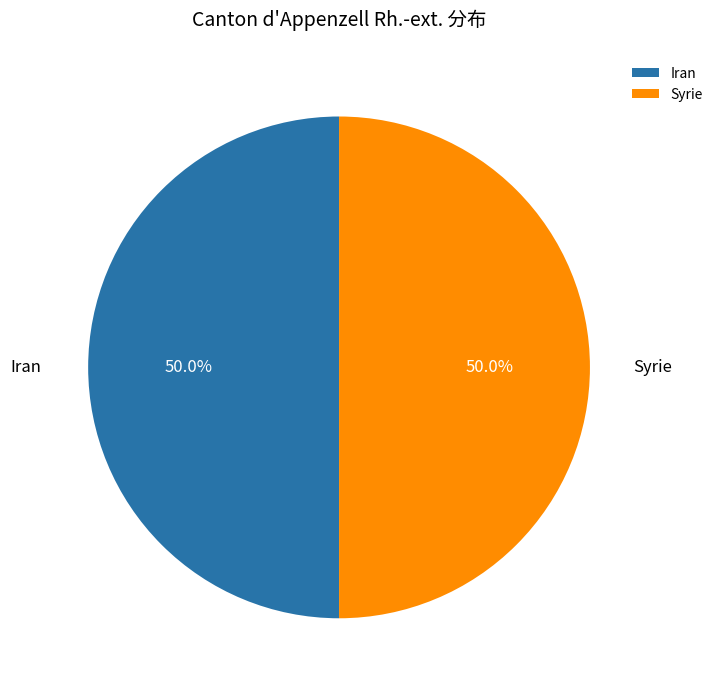

Approximately how many times larger is the value at Iran compared to Syrie?

1.0